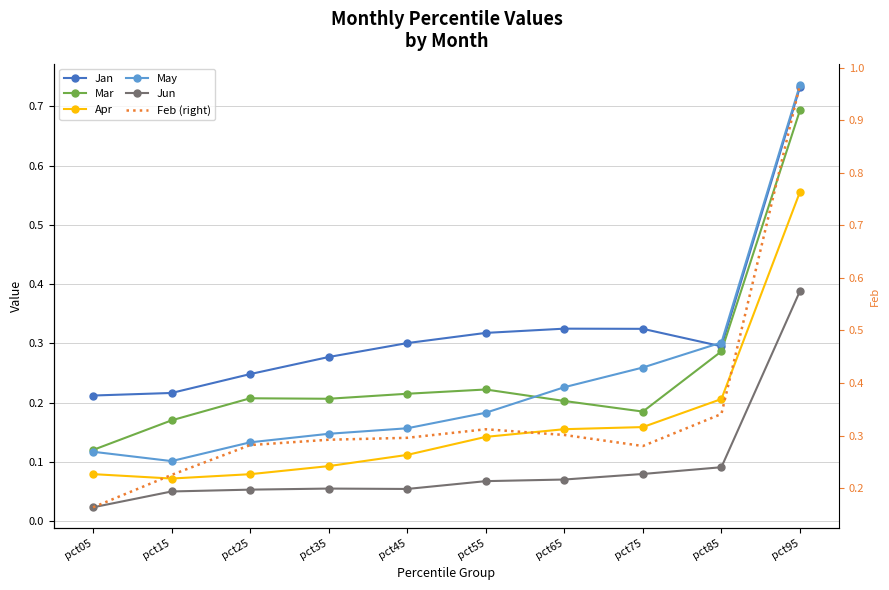

In Mar, how many points are lower than both neighbors (excluding endpoints)?

2